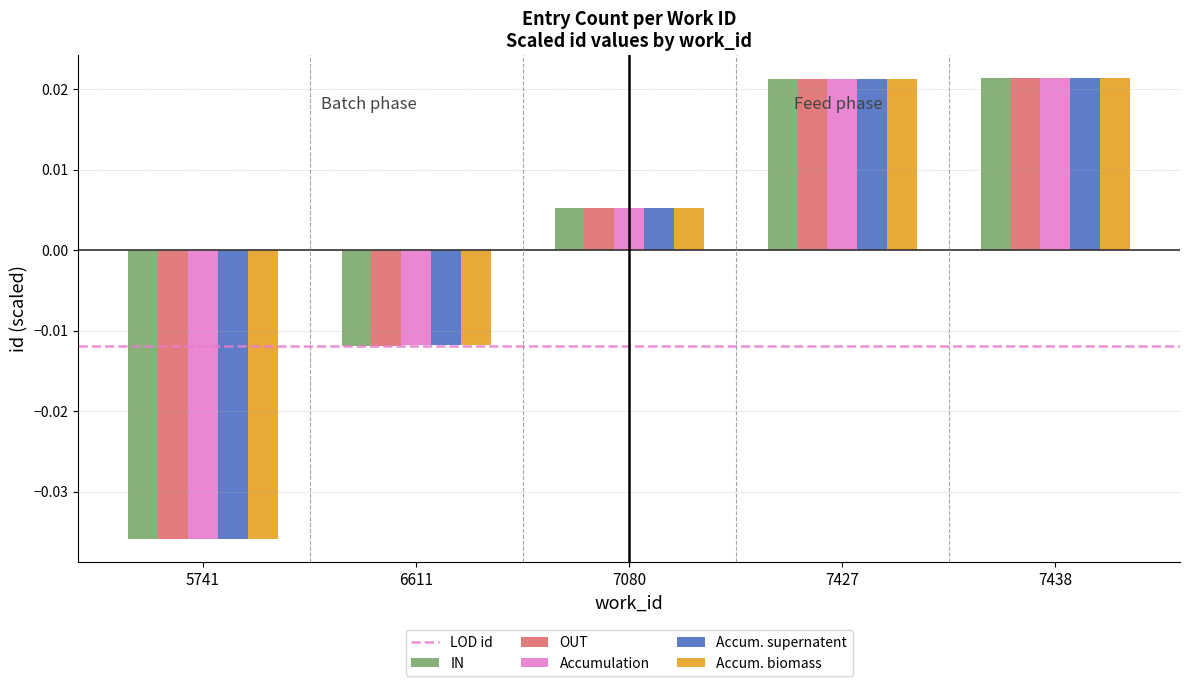

What is the difference between the maximum and minimum values in the OUT series?

0.1